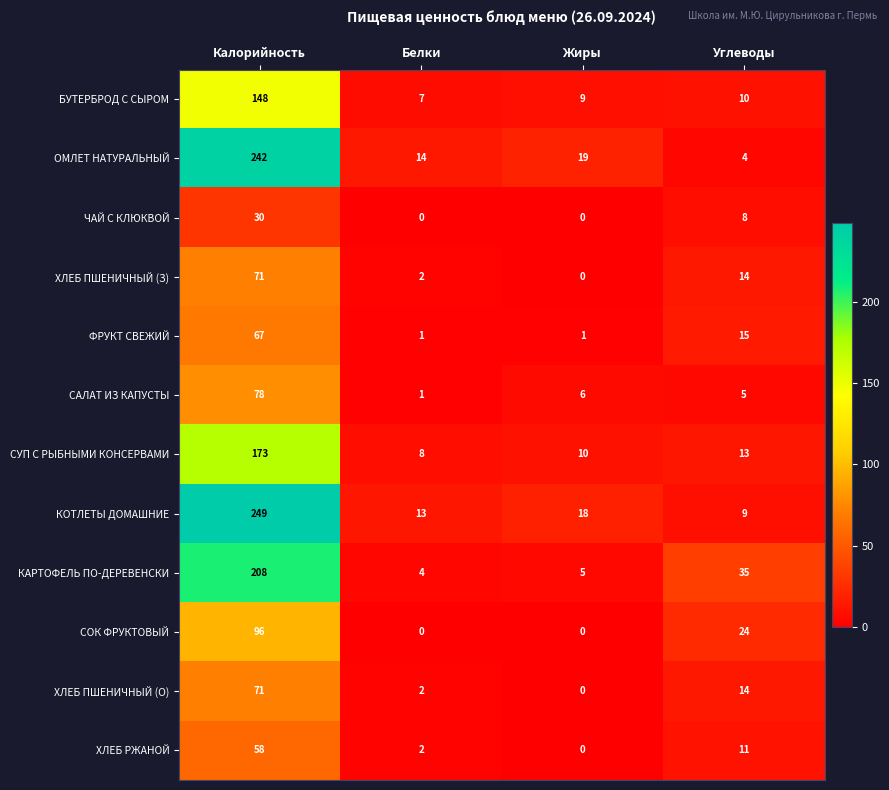

How many categories are shown in the chart?

4